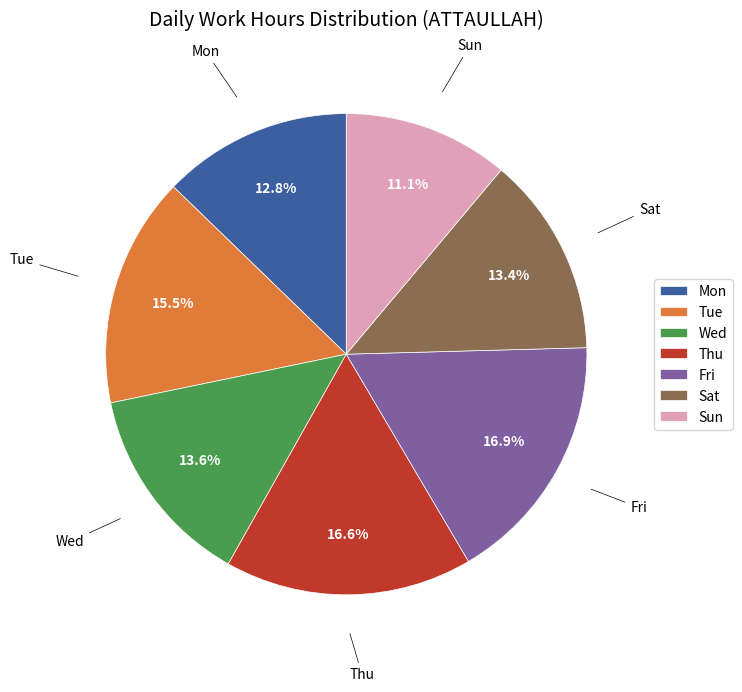

To the nearest percent, what percentage of the pie is Sat?

13%